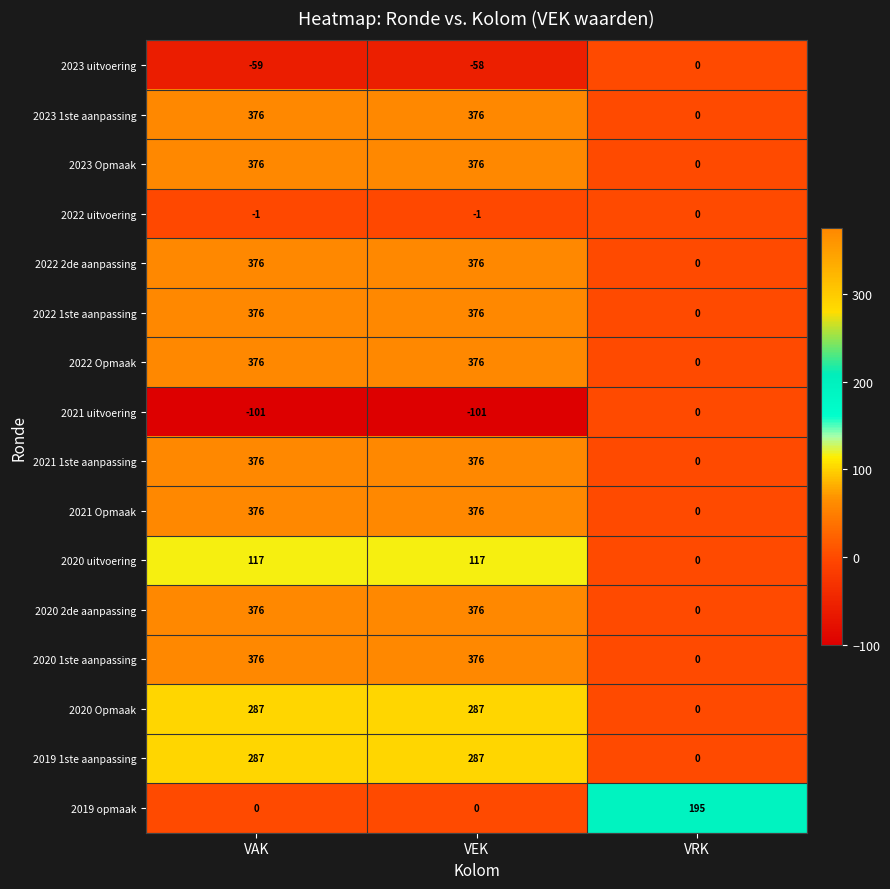

Which category has the lowest value in the 2023 1ste aanpassing series?

VRK